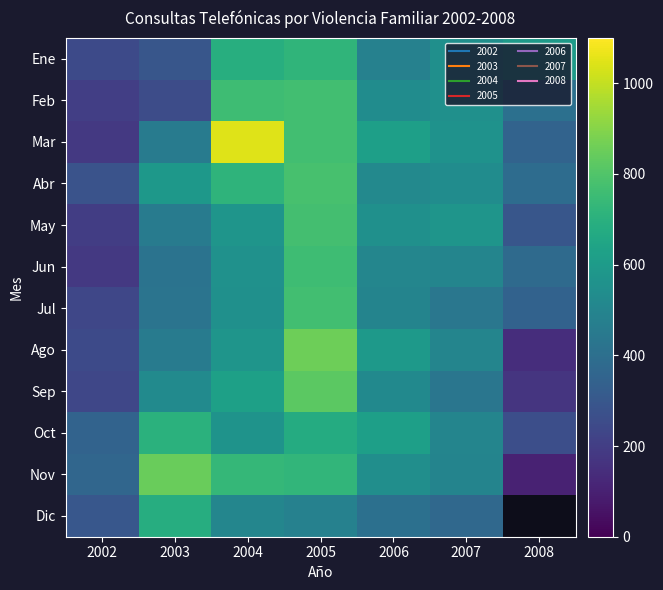

At which label does Sep first exceed 521?

2003